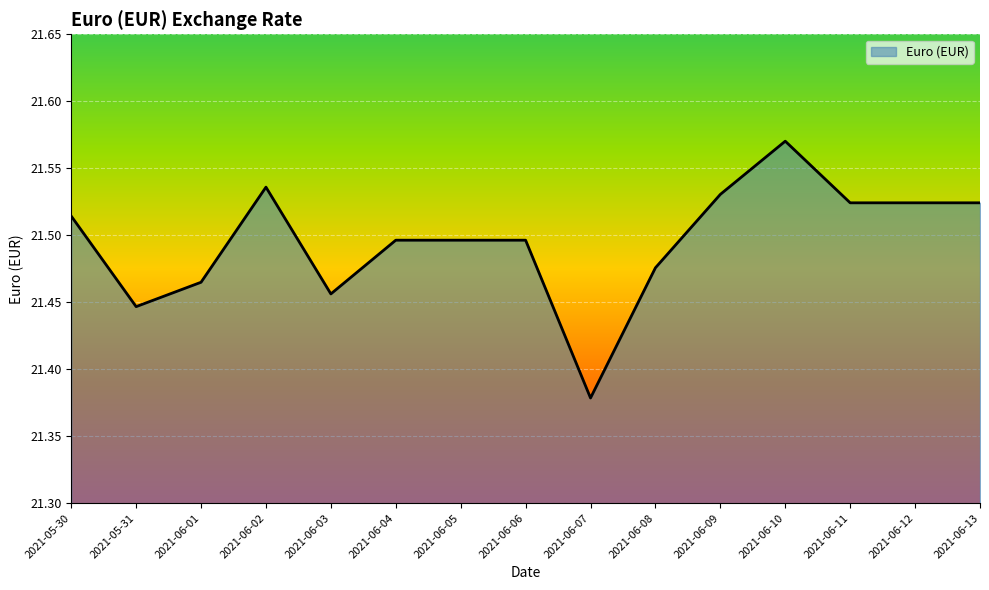

What position from the left is 2021-05-30?

1